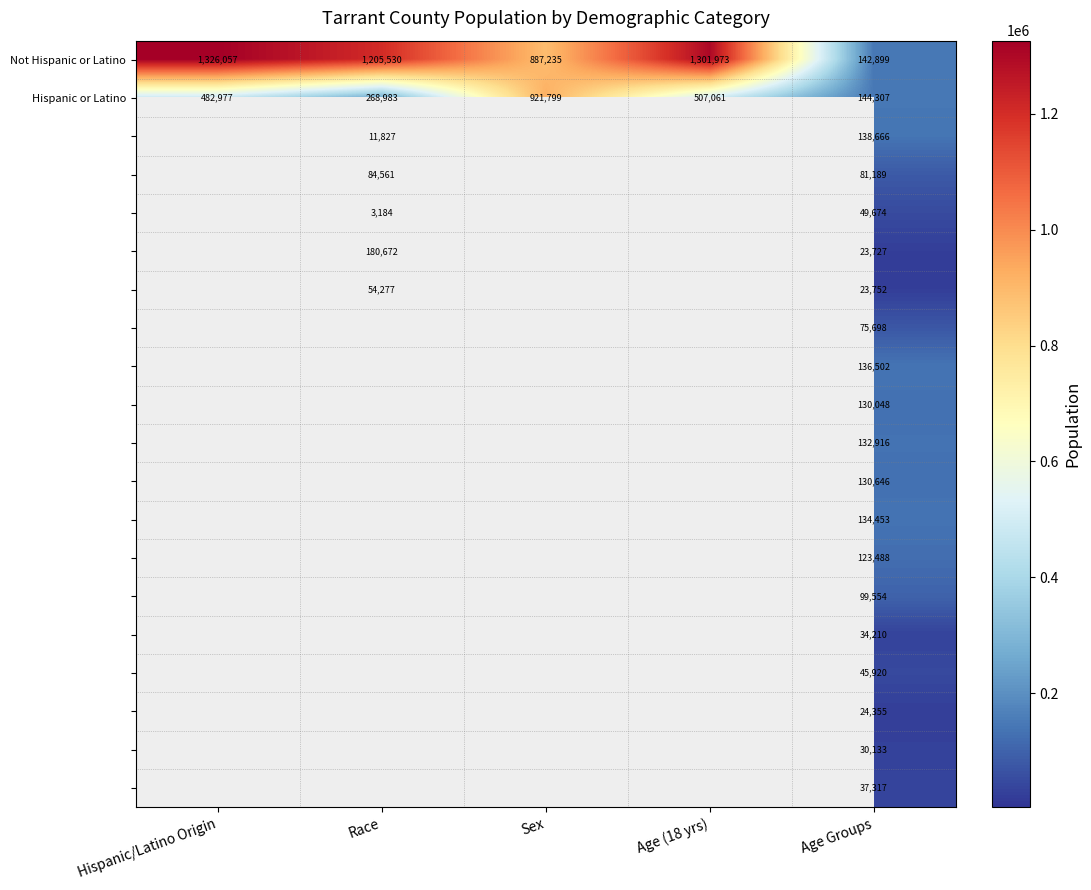

What value does the Hispanic or Latino series have at Race?

268983